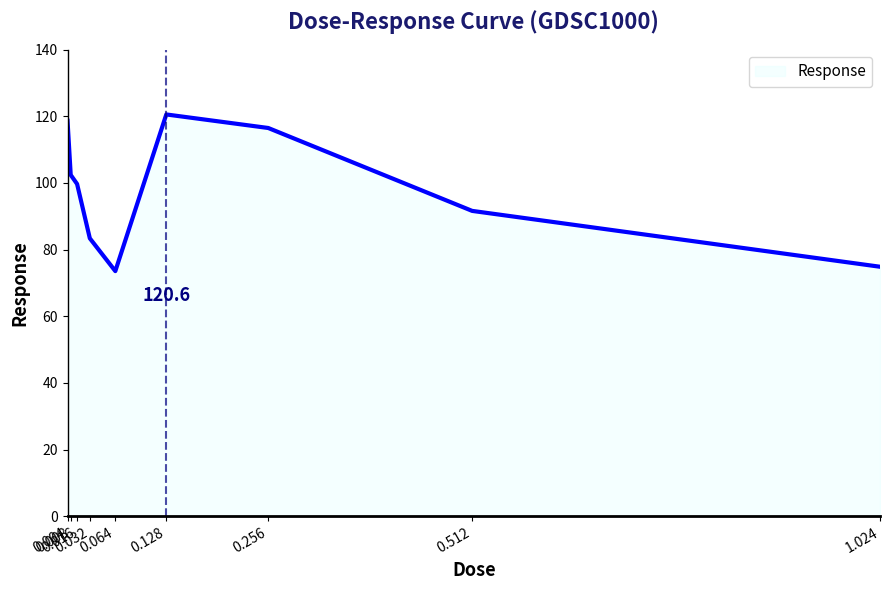

What value does the data have at 0.064?

73.6